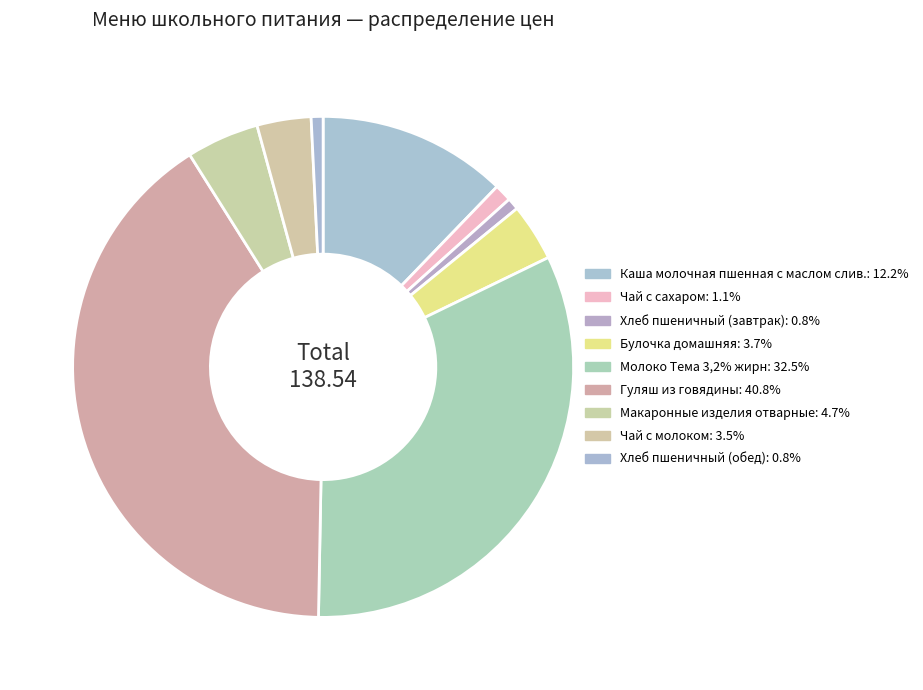

Does Чай с сахаром account for over 50% of the chart?

No